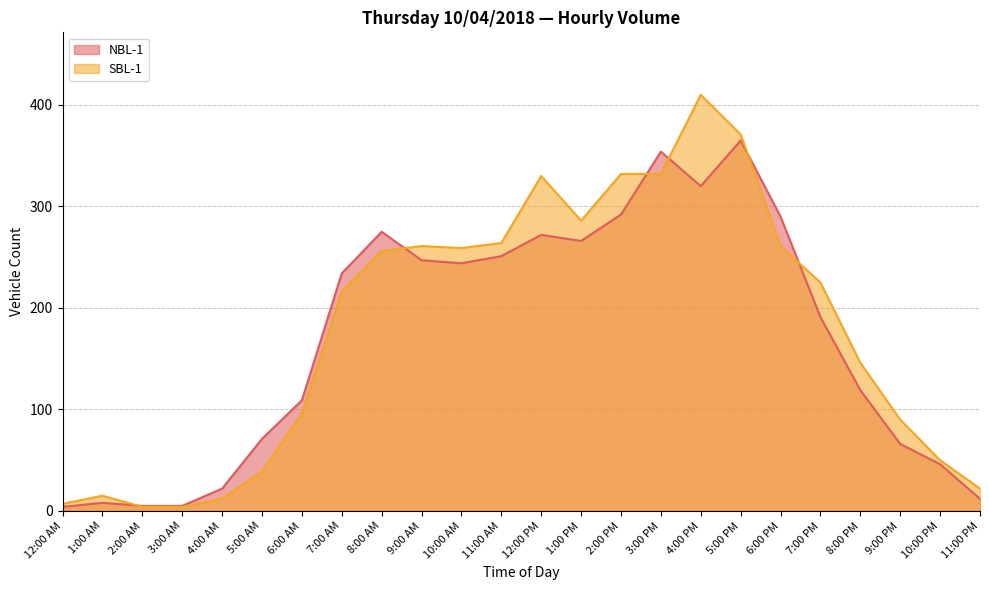

The SBL-1 series shows 9 at 5:00 AM. True or false?

False